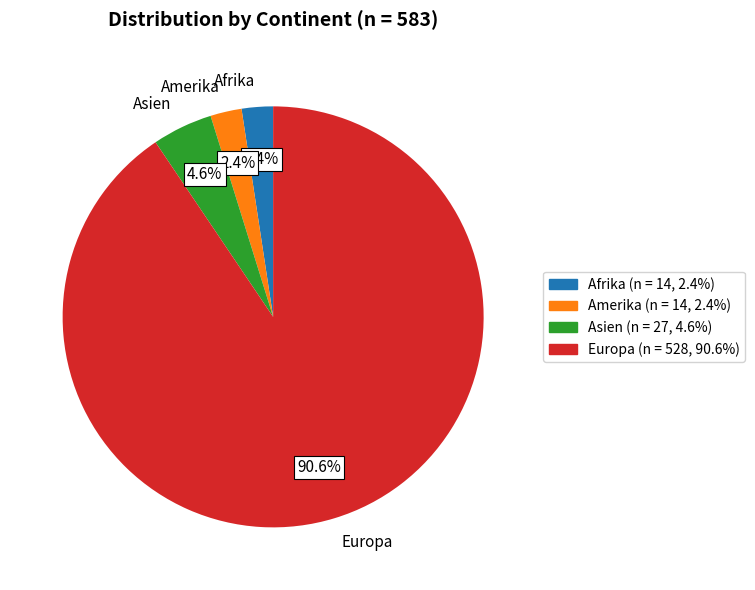

Which has a higher value, Asien or Amerika?

Asien